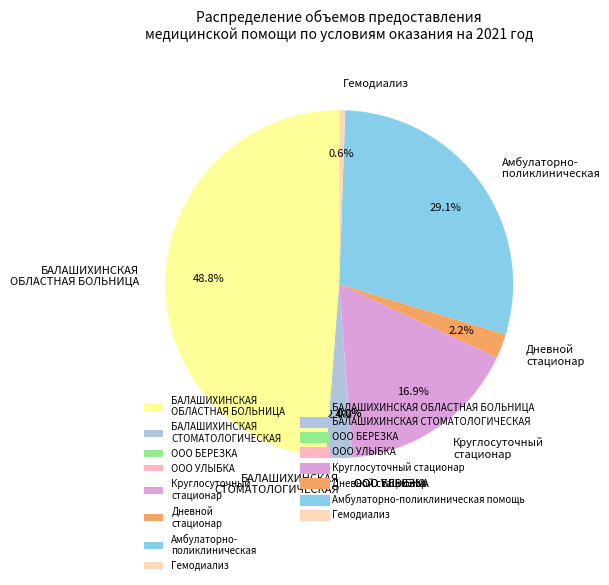

What percentage is NOT represented by Гемодиализ?

99.4%